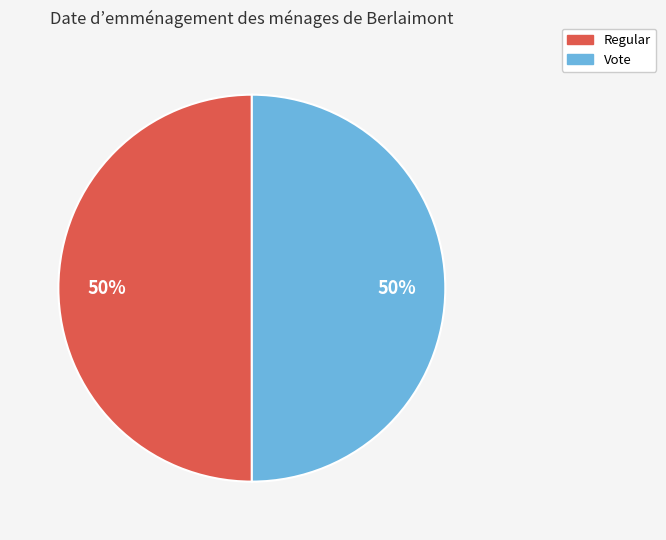

Is it true that Regular is 50% of the pie?

True